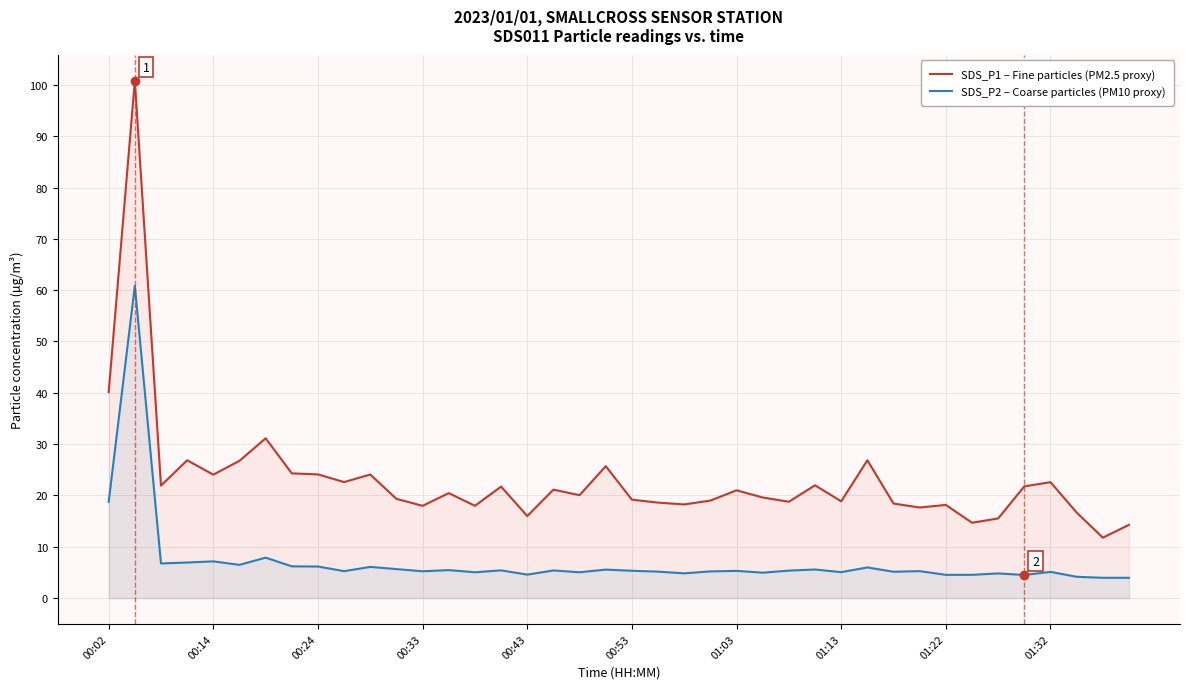

What is the difference between the highest and lowest values at 34?

10.7